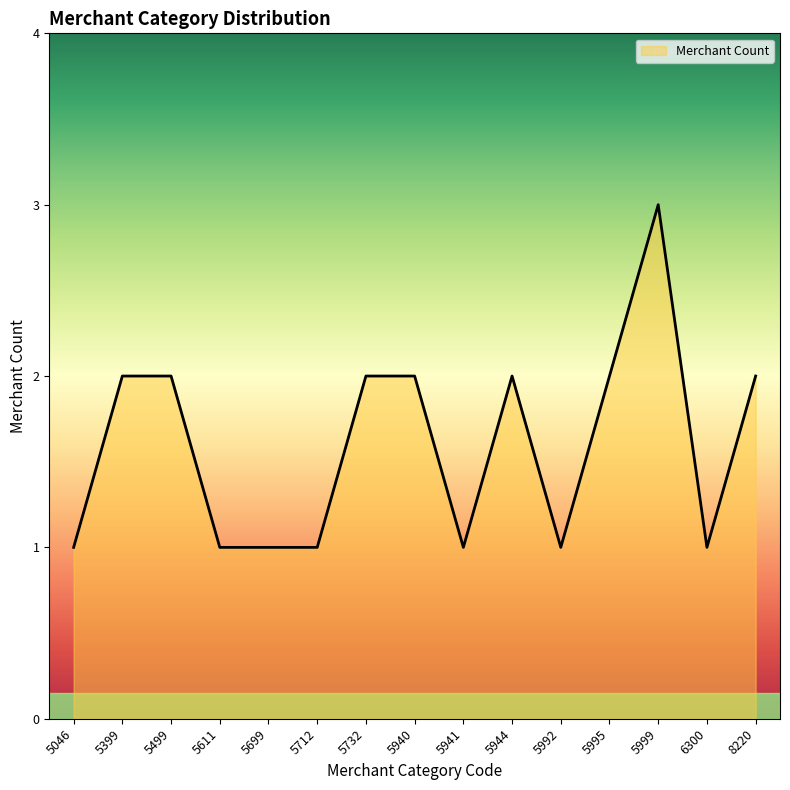

What is the minimum value shown in the chart?

1